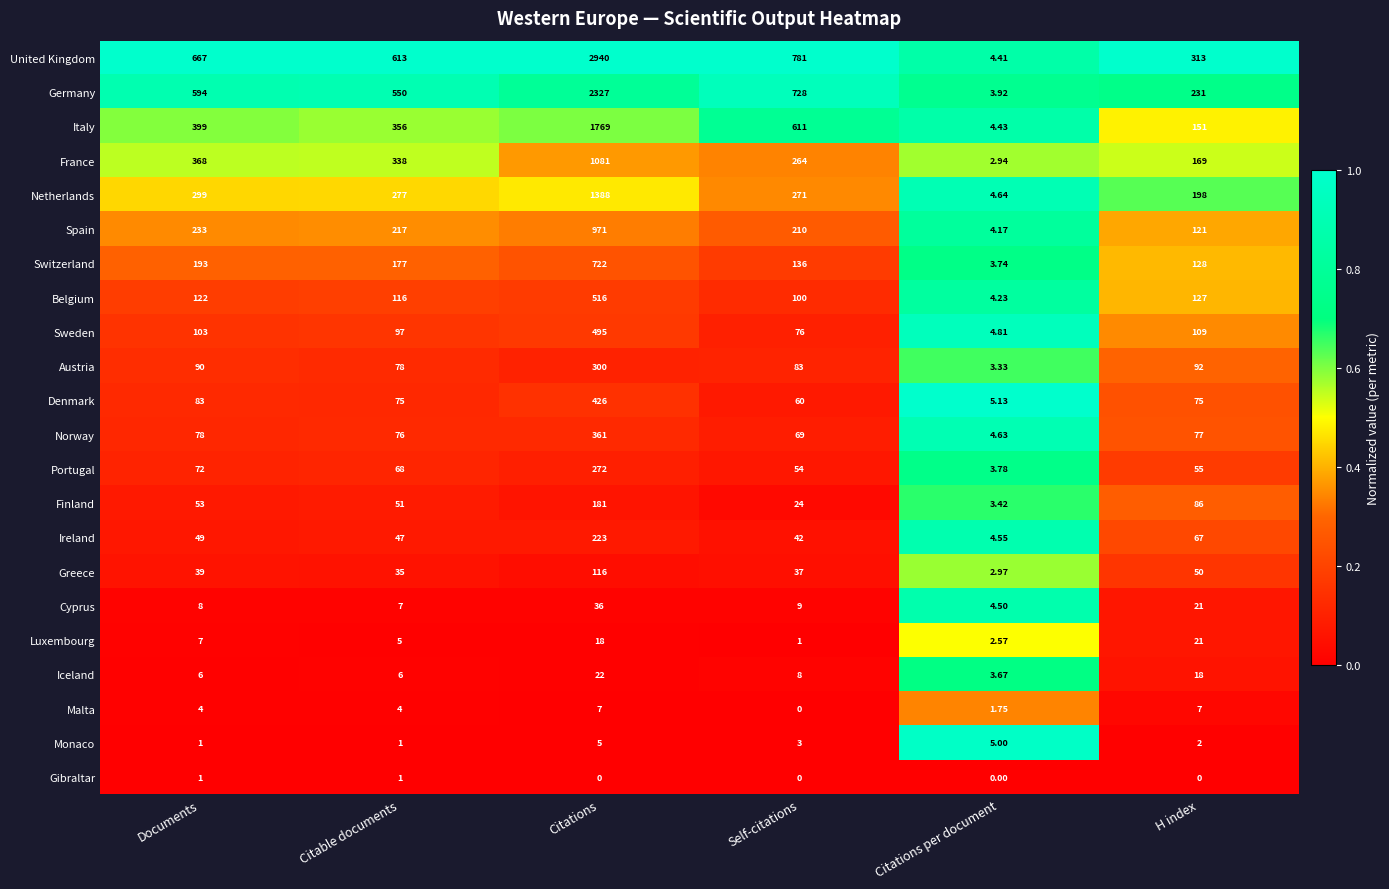

At which category does the chart reach its peak across all series?

Citations